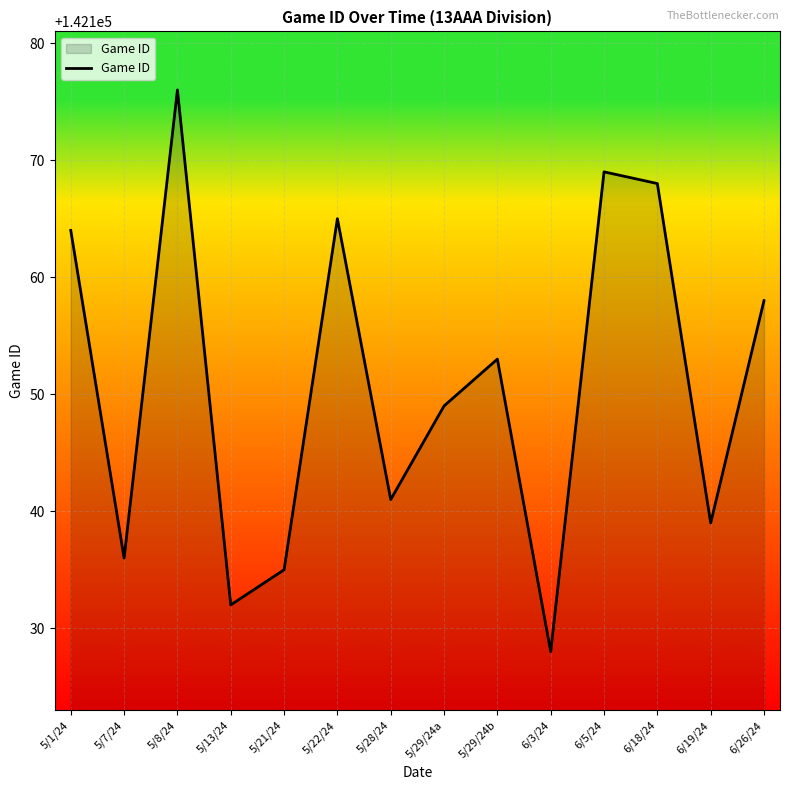

Which label corresponds to the largest value in the chart?

5/8/24